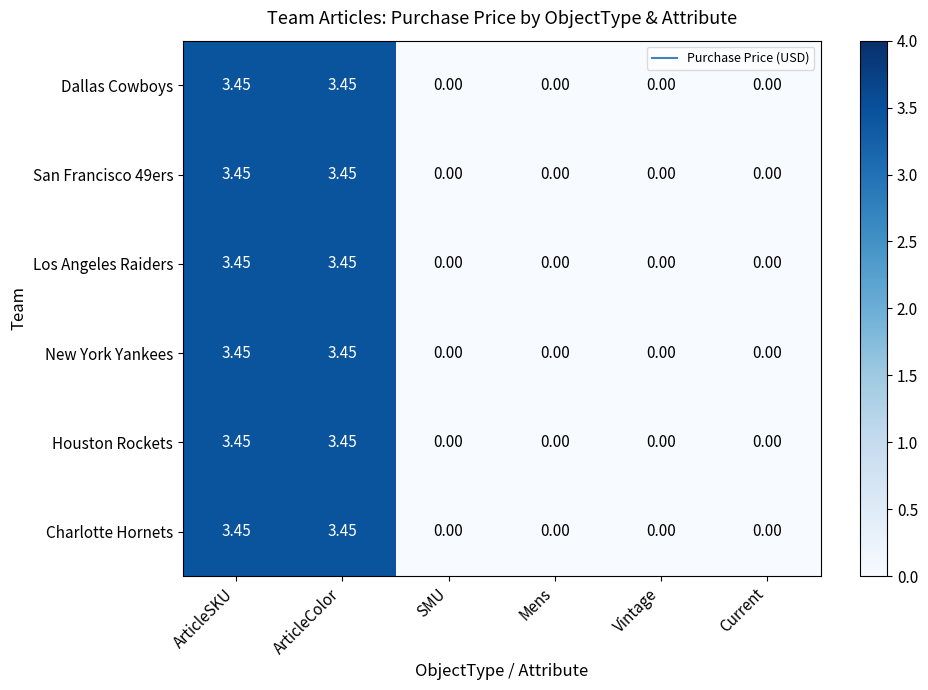

How many categories are shown in the chart?

6